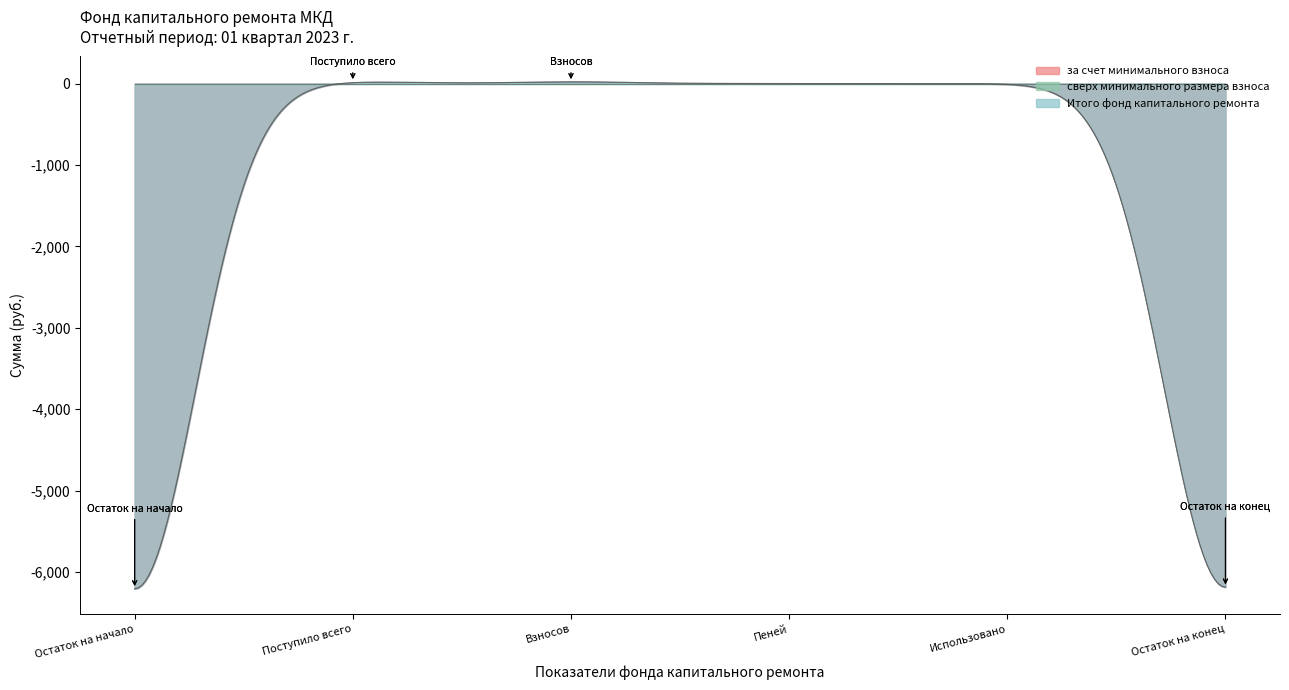

True or false: за счет минимального взноса has a value of 3252.0 at Использовано.

False